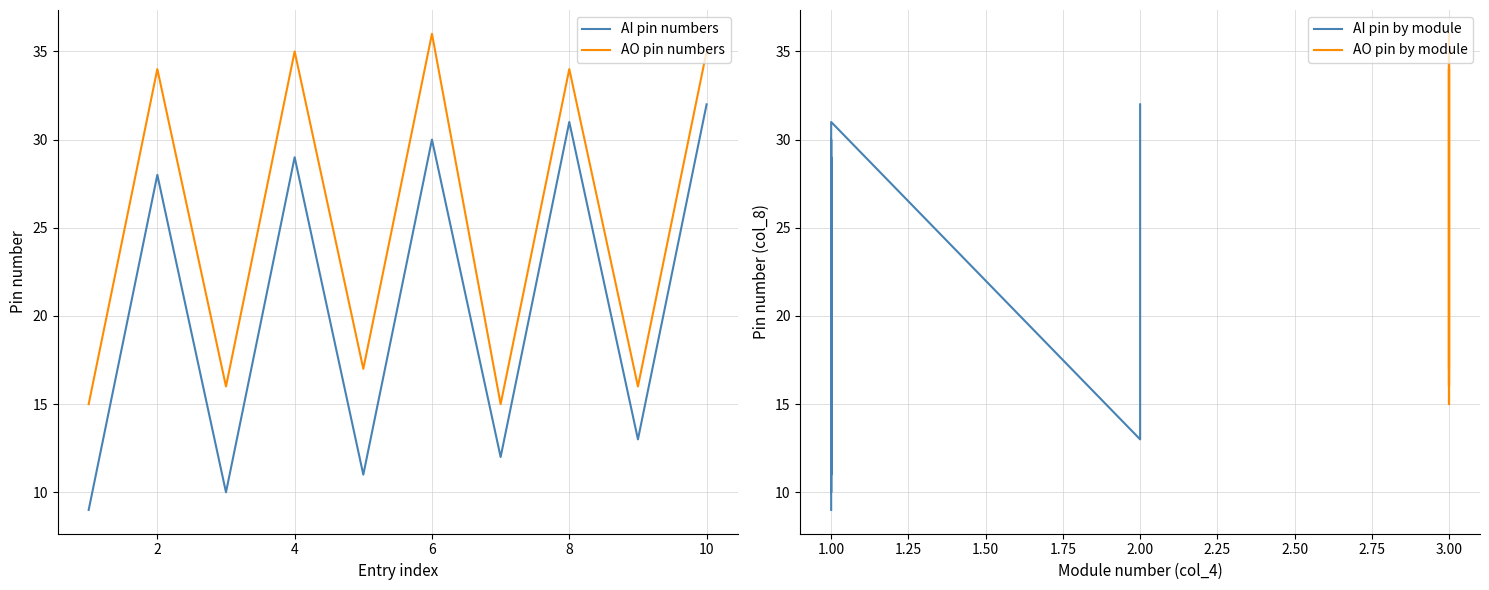

What is the sum of all AI pin numbers values?

205